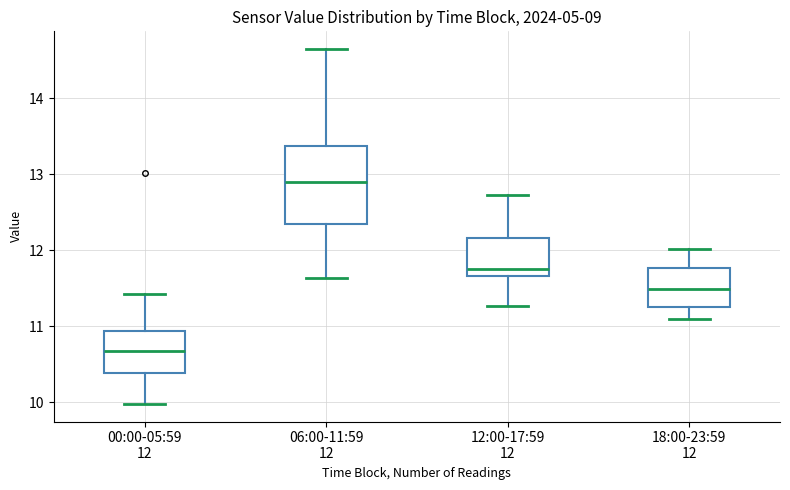

Reading left to right, transcribe this box plot: for each box, give where its median line is, the range the box spans, and where its two whiskers end, as read against the y-axis. The values are not printed on the chart, so give them approximately, as read against the axis.

00:00-05:59 12: median 10.7, box 10.4 to 10.9, whiskers 10.0 to 11.4
06:00-11:59 12: median 12.9, box 12.4 to 13.4, whiskers 11.6 to 14.7
12:00-17:59 12: median 11.8, box 11.7 to 12.2, whiskers 11.3 to 12.7
18:00-23:59 12: median 11.5, box 11.3 to 11.8, whiskers 11.1 to 12.0